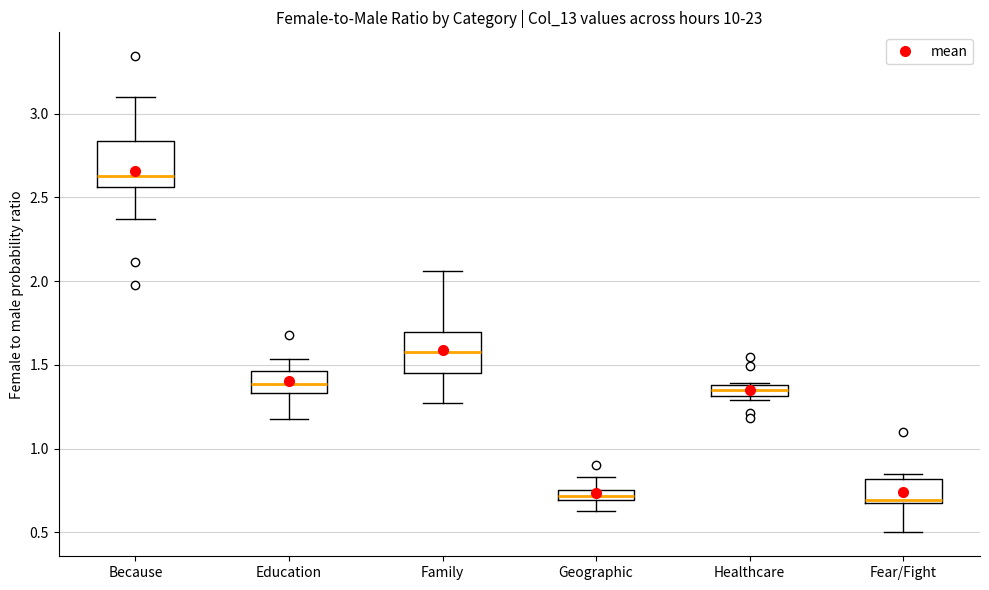

Where is the lower edge of the box for Because on the y-axis? The values are not printed on the chart, so give them approximately, as read against the axis.

2.55